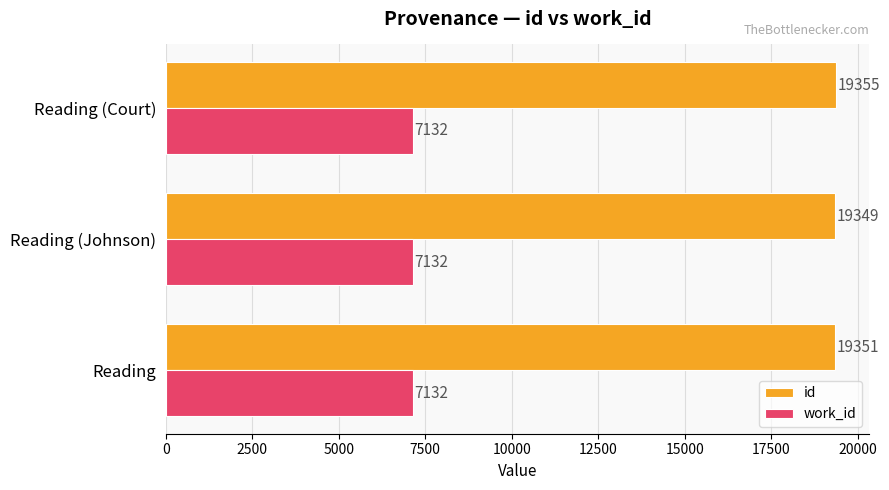

Count the id values in the range 19349 to 19355.

3